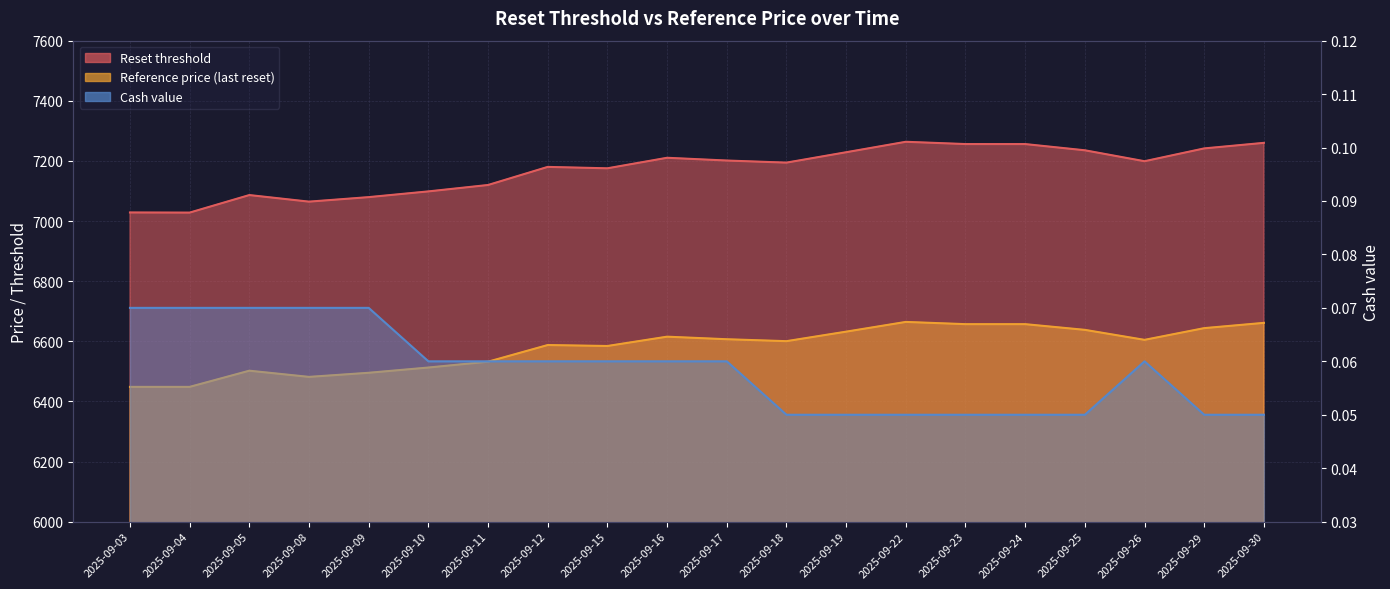

Between 2025-09-24 and 2025-09-26, which series saw the biggest shift?

Reset threshold